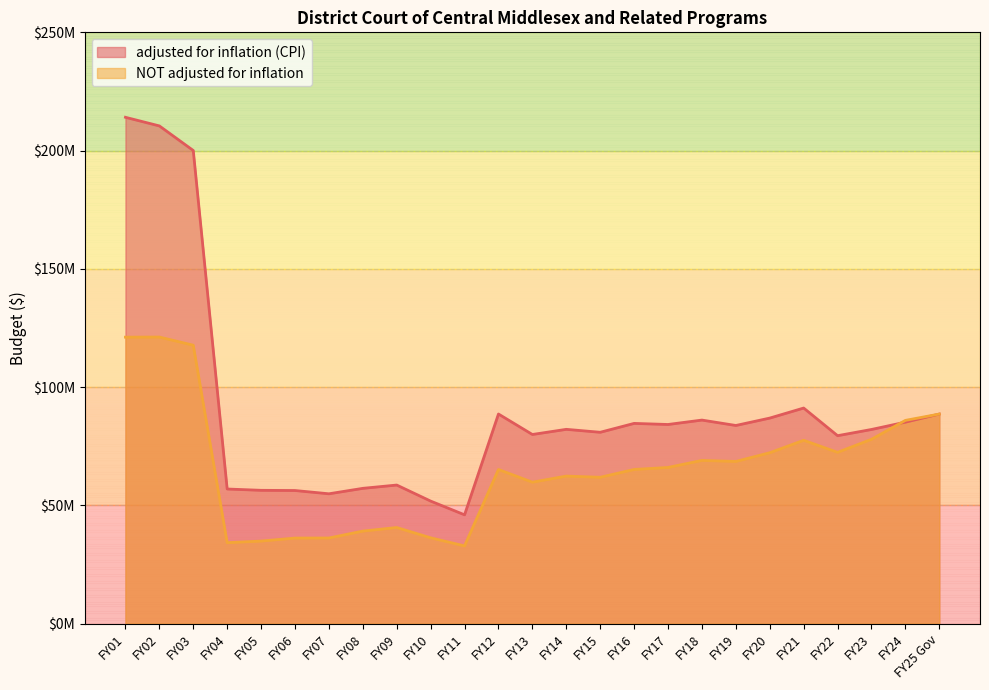

At how many categories does at least one series exceed 175312068?

3